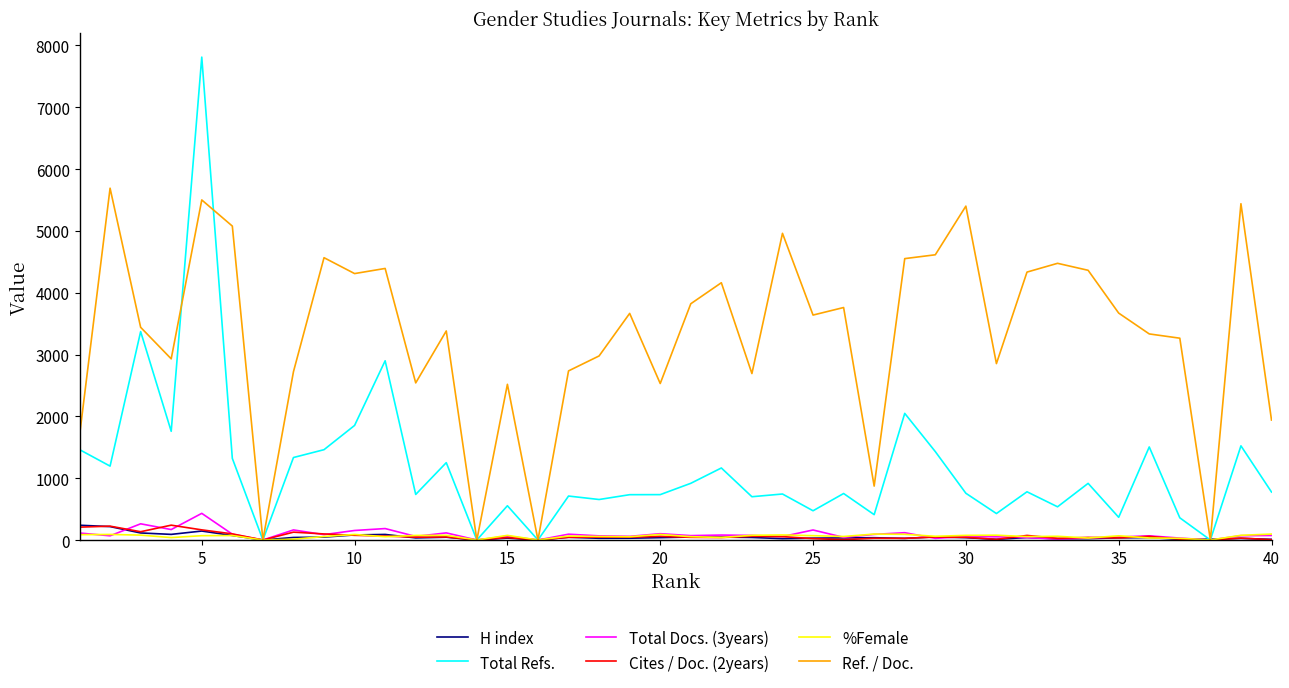

At how many categories does at least one series exceed 2311?

33